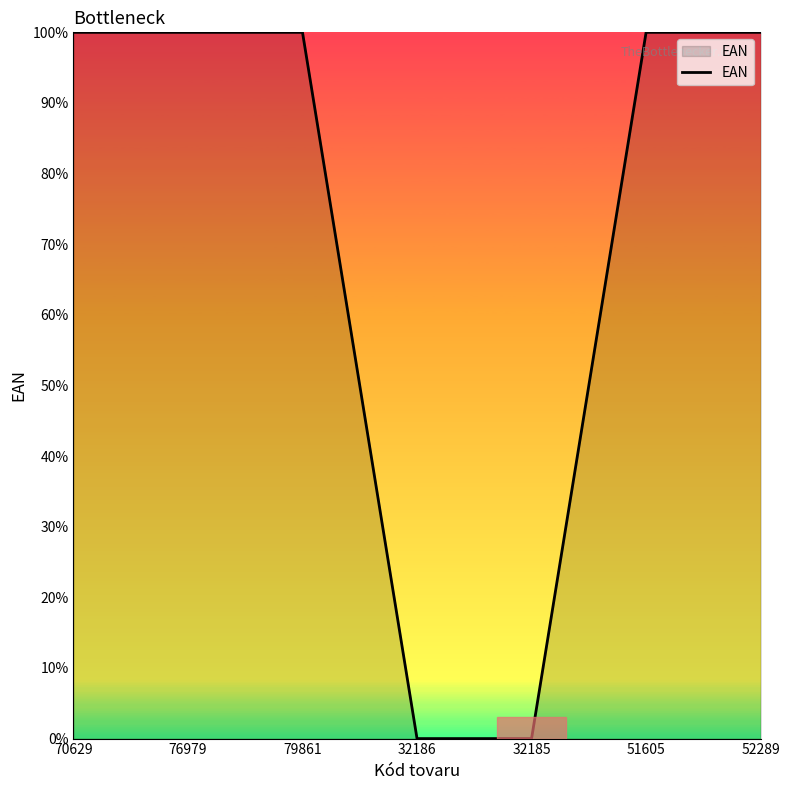

What position from the left is 51605?

6